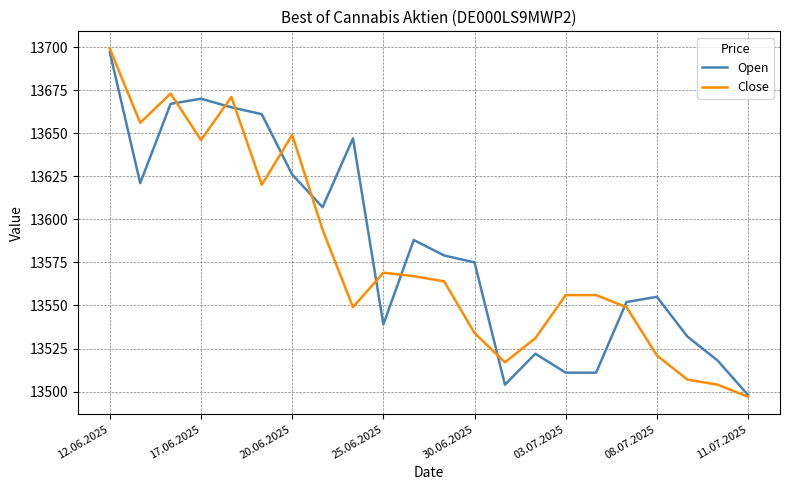

Which series has the largest range (max minus min)?

Close